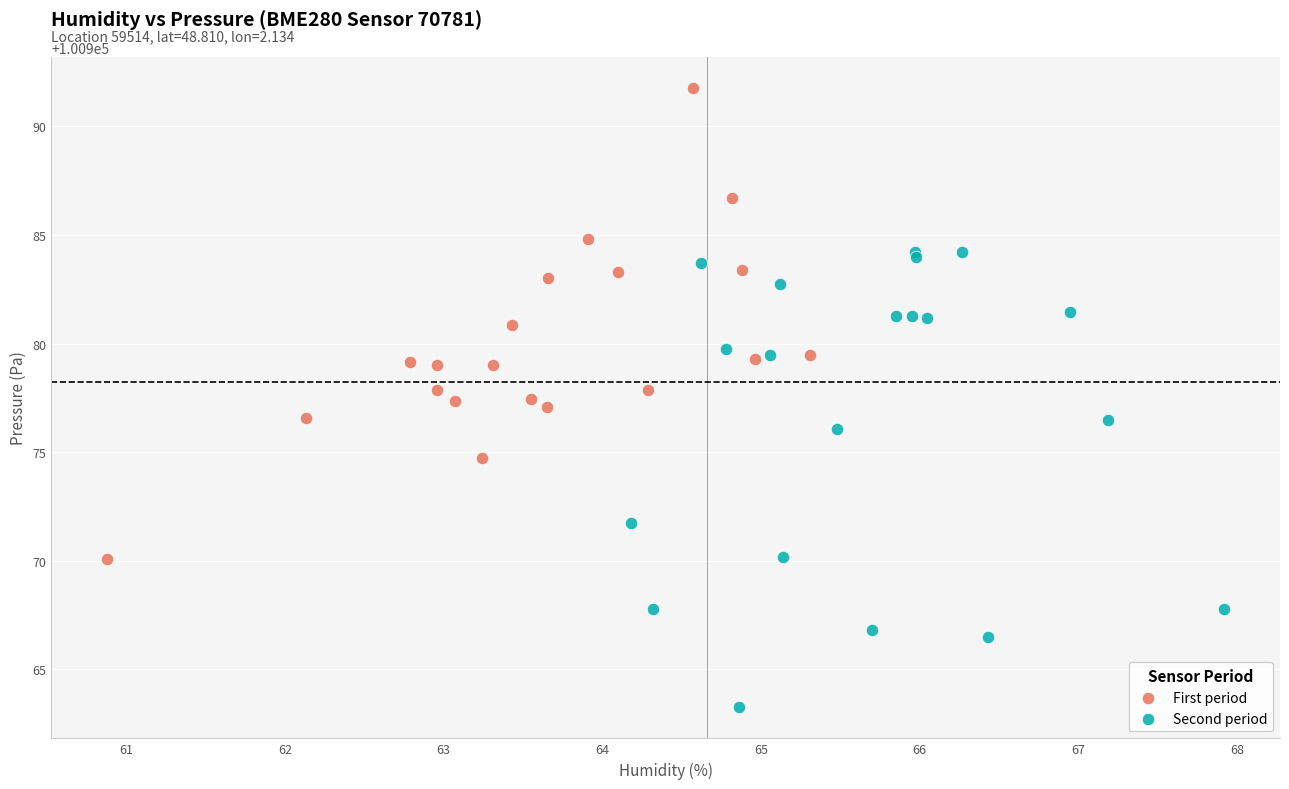

Which series contains the lowest Y value?

Second period